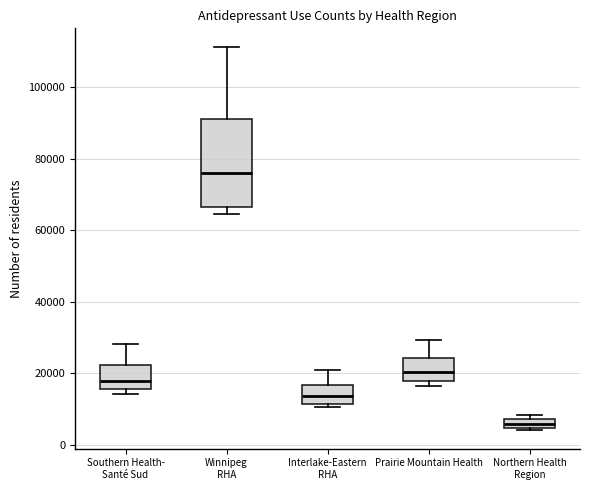

Which box's median line is the highest?

Winnipeg RHA